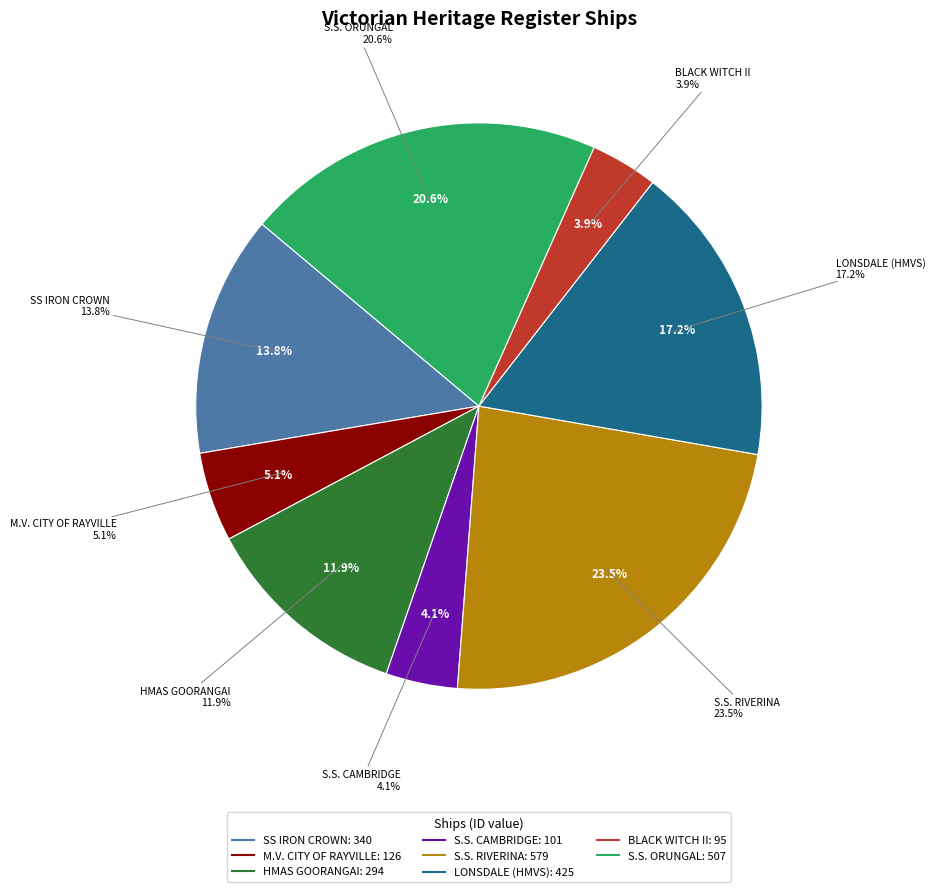

Rank the categories by value from highest to lowest.

S.S. RIVERINA, S.S. ORUNGAL, LONSDALE (HMVS), SS IRON CROWN, HMAS GOORANGAI, M.V. CITY OF RAYVILLE, S.S. CAMBRIDGE, BLACK WITCH II